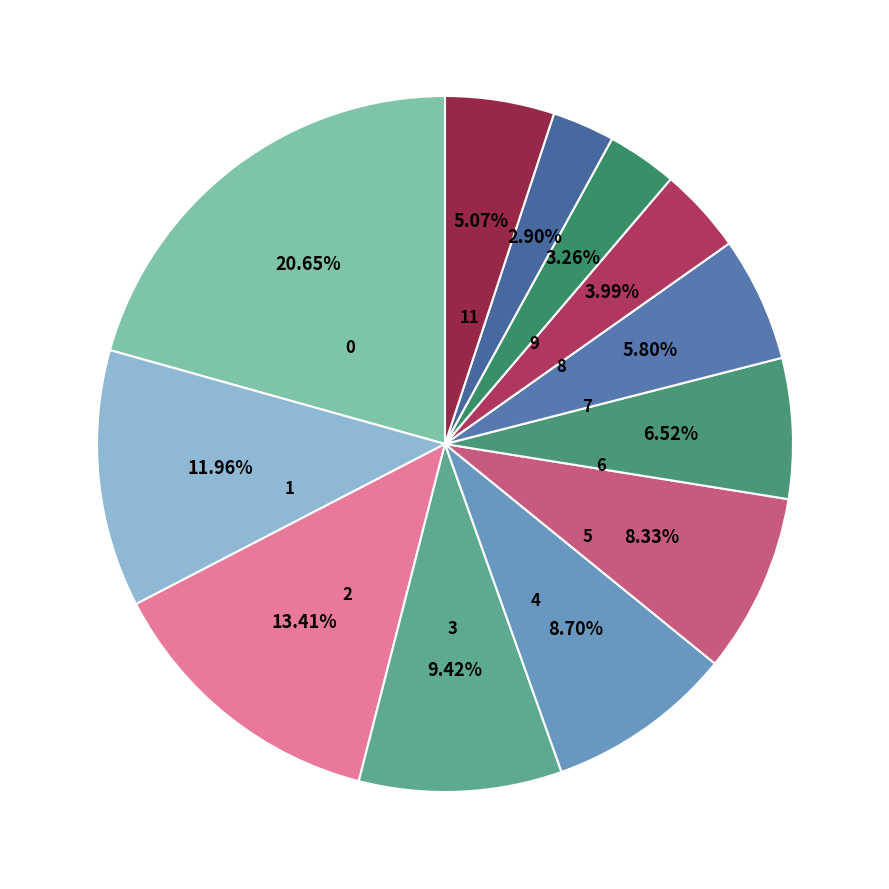

How many slices are in this pie chart?

12